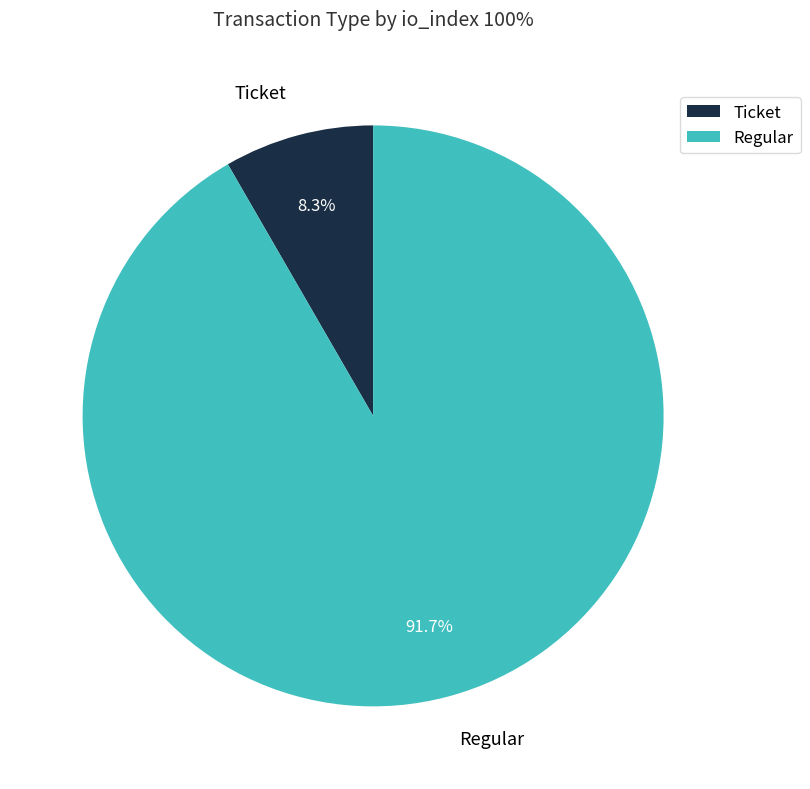

Rank the categories by value from lowest to highest.

Ticket, Regular